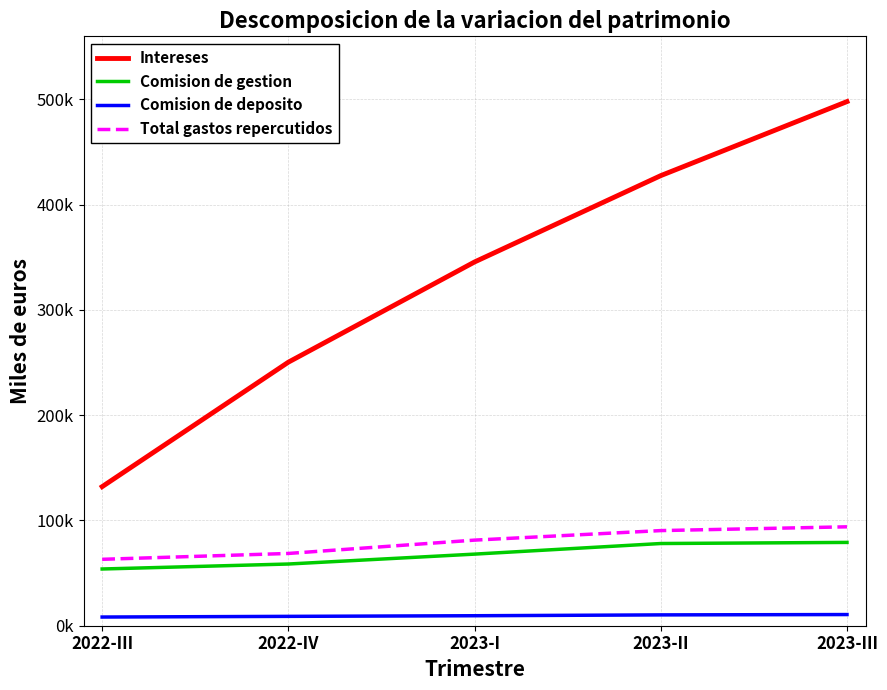

What are all the series names shown in the legend?

Intereses, Comision de gestion, Comision de deposito, Total gastos repercutidos